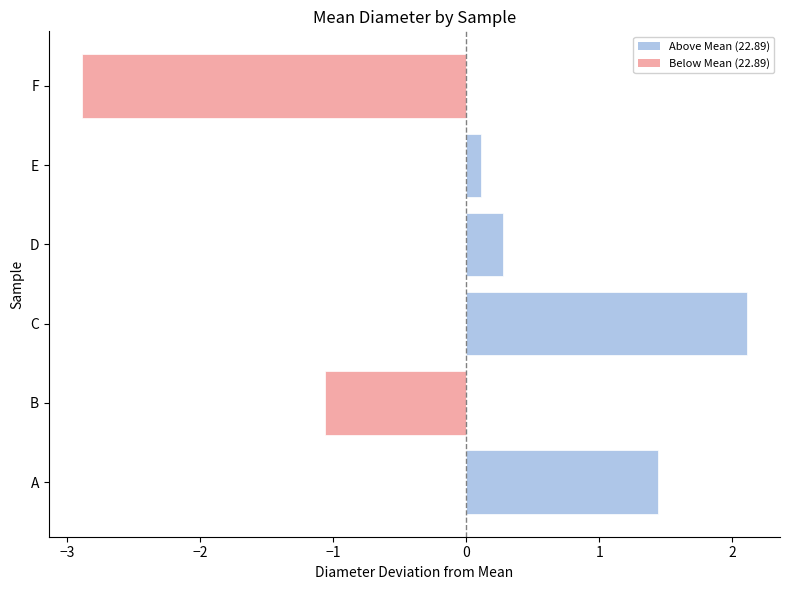

List the labels in order of value, largest first.

C, A, D, E, B, F